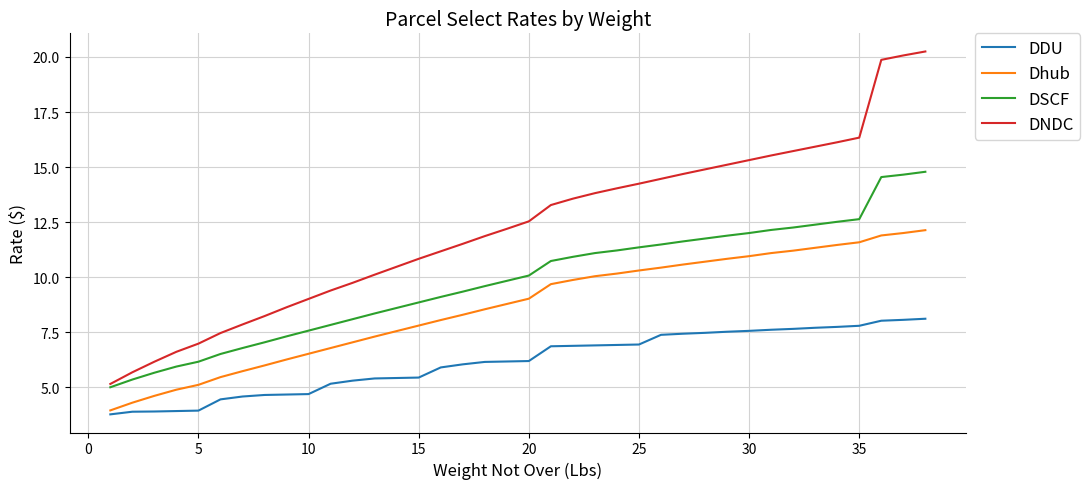

Which series has the widest spread of values?

DNDC